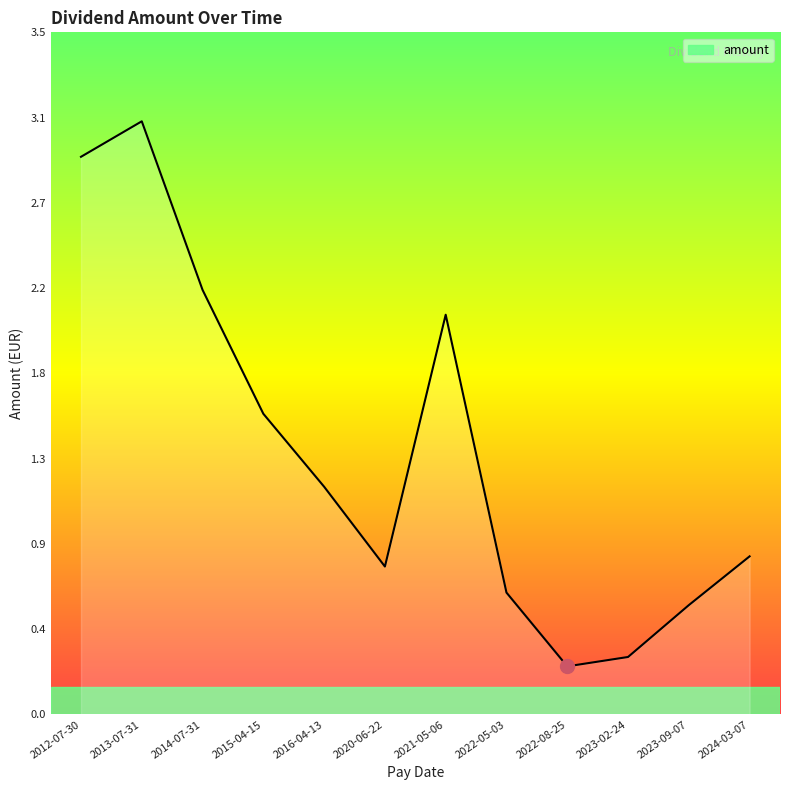

What is the sum of all values?

16.4